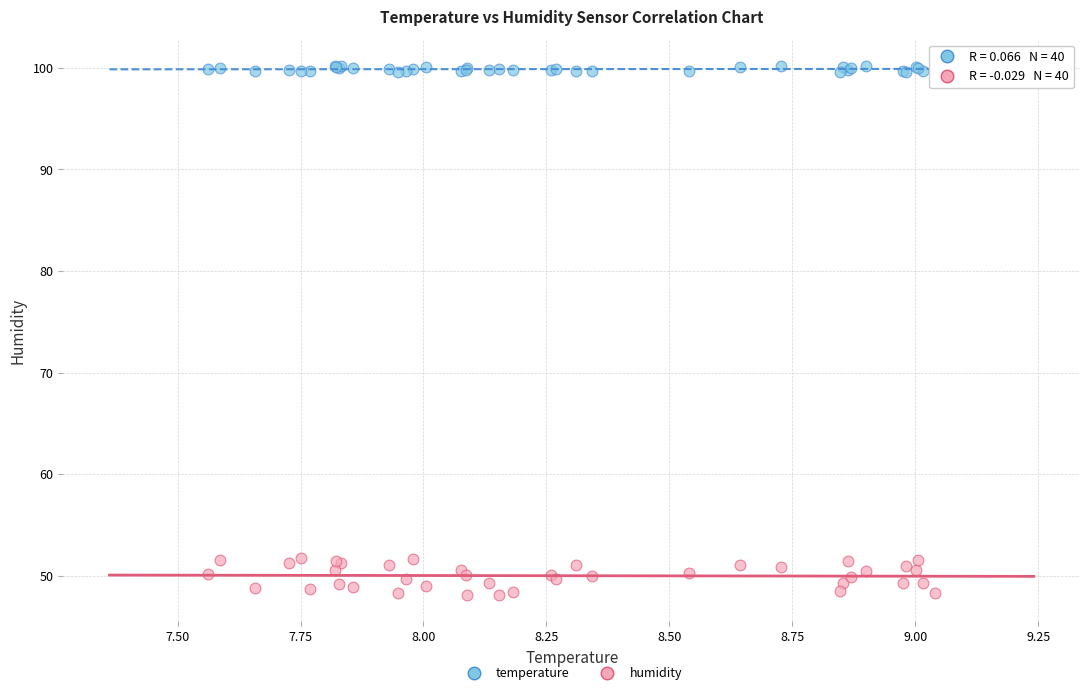

Which series contains the highest Y value?

temperature